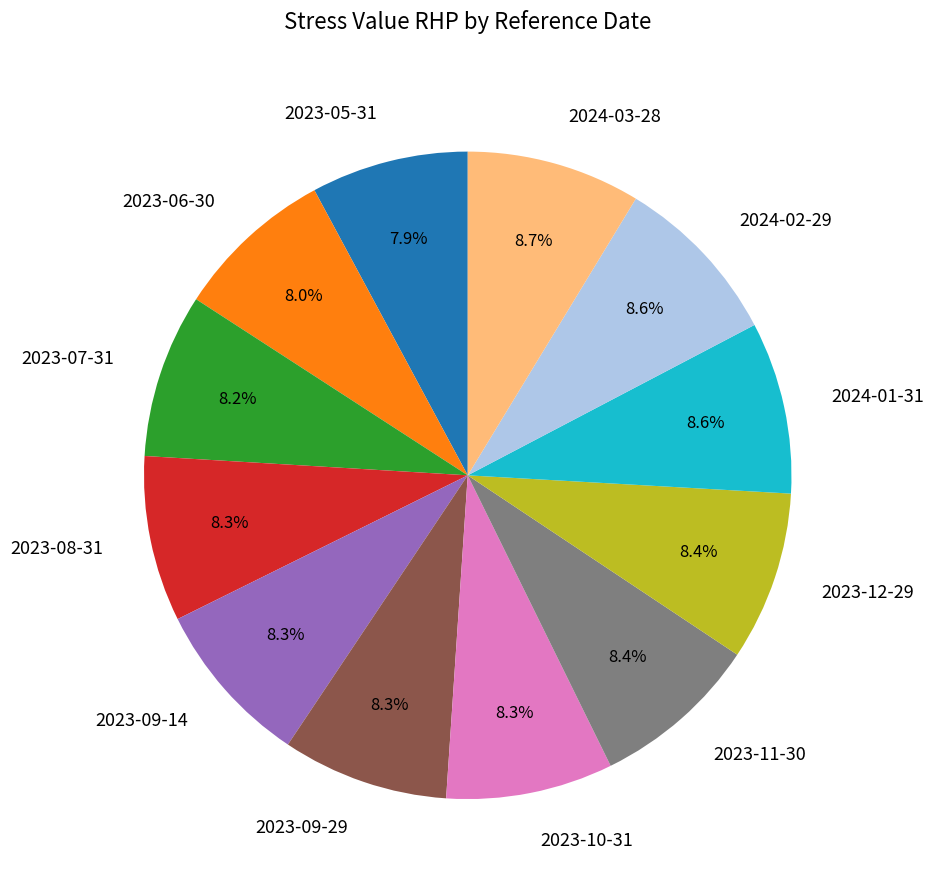

Does 2023-09-14 represent more than half of the total?

No